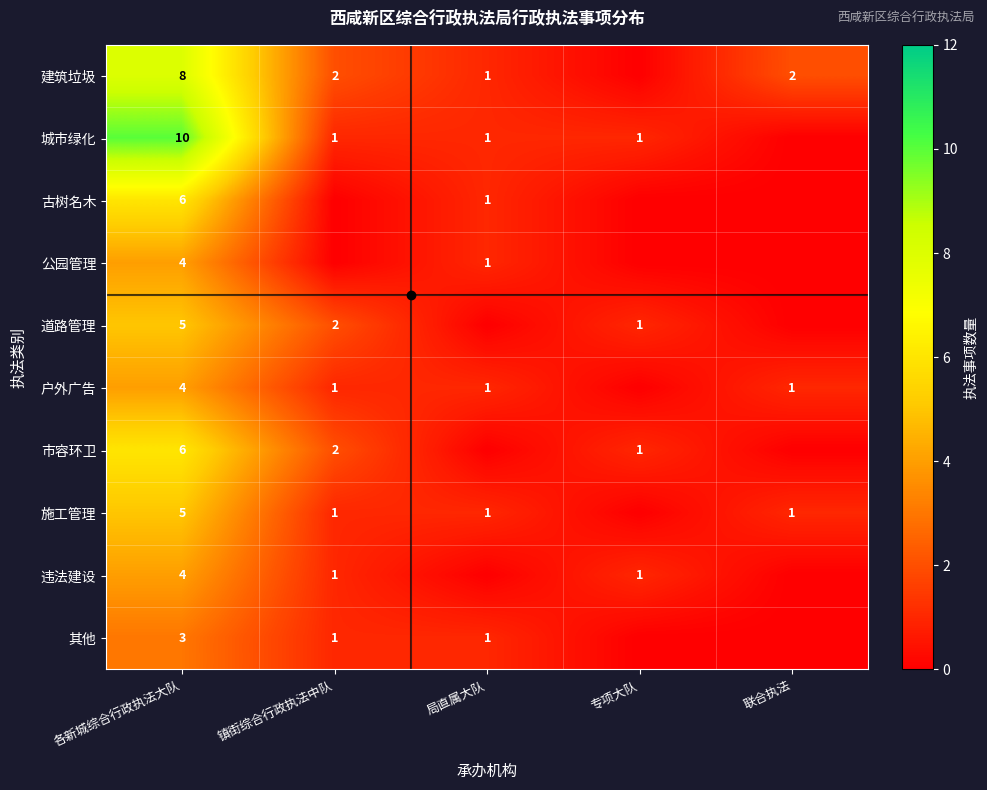

Is the value of 建筑垃圾 at 镇街综合行政执法中队 greater than the value of 违法建设 at 专项大队?

Yes